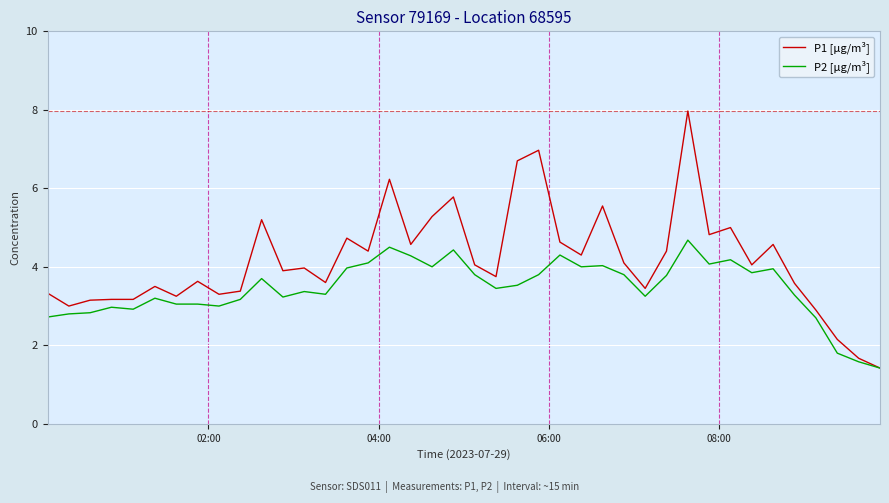

List the series in order of their peak value, highest first.

P1 [µg/m³], P2 [µg/m³]